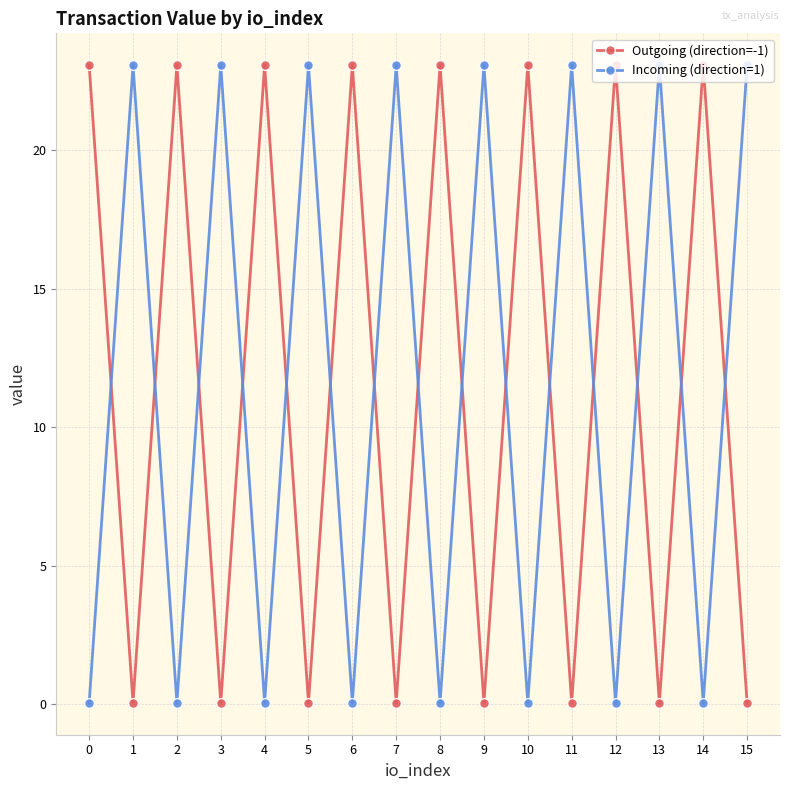

How many intersections are there between Incoming (direction=1) and Outgoing (direction=-1)?

15